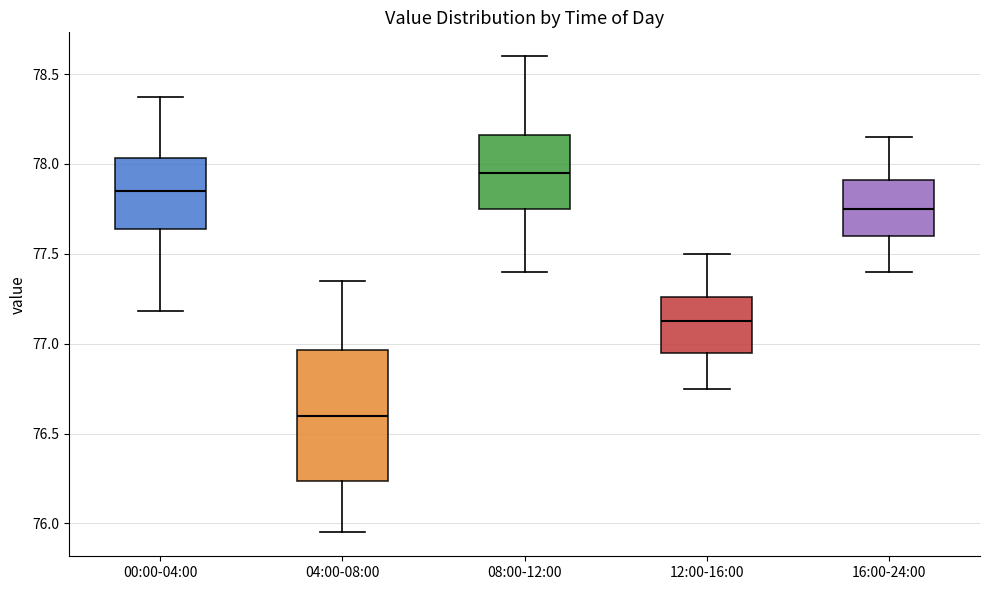

Which box is the tallest, from its lower edge to its upper edge?

04:00-08:00